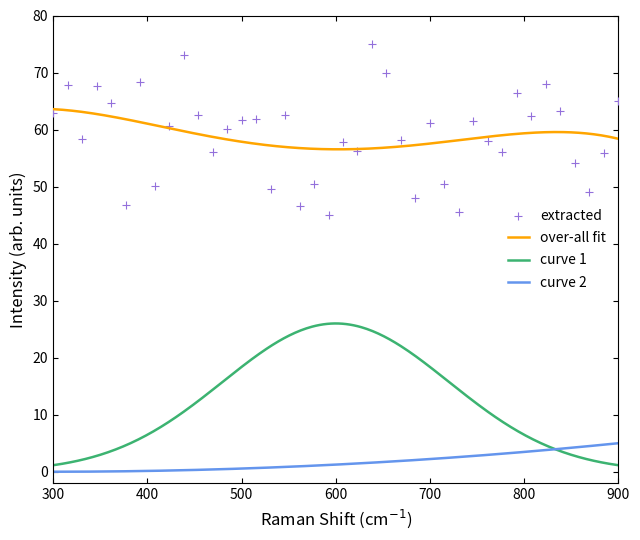

True or false: over-all fit and curve 2 cross at least once.

False